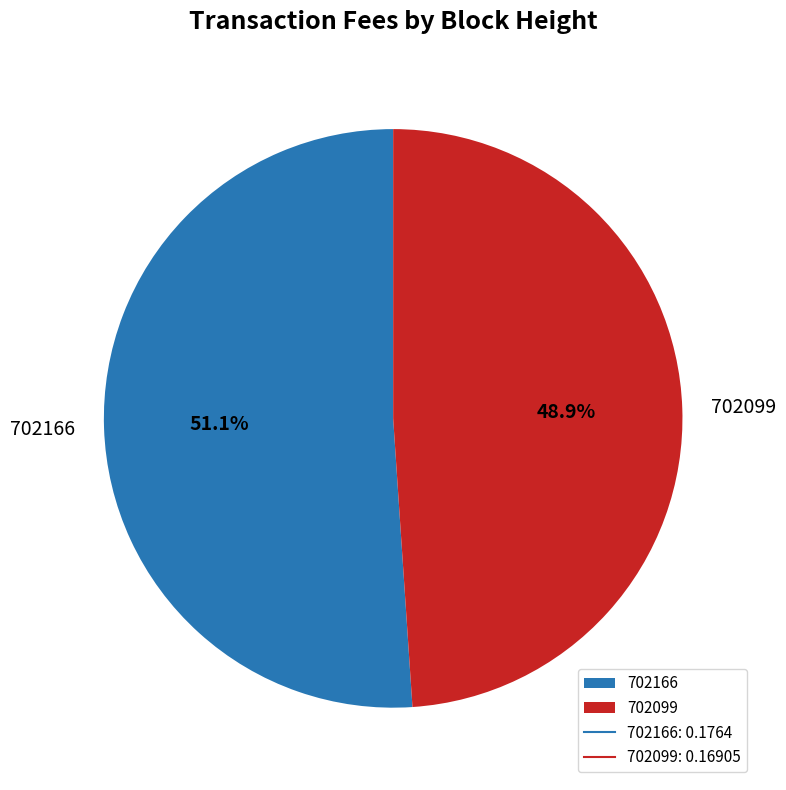

Between 702166 and 702099, which is larger?

702166